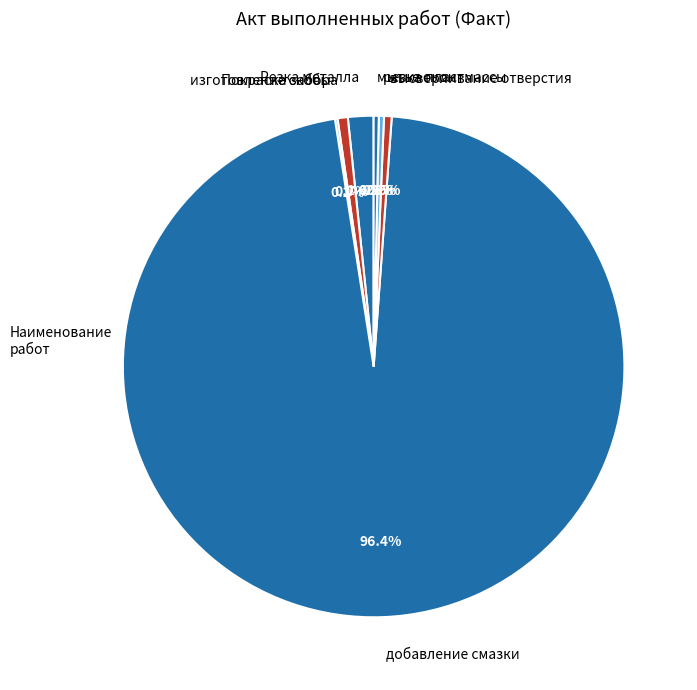

Which slice represents more than half of the pie?

добавление смазки